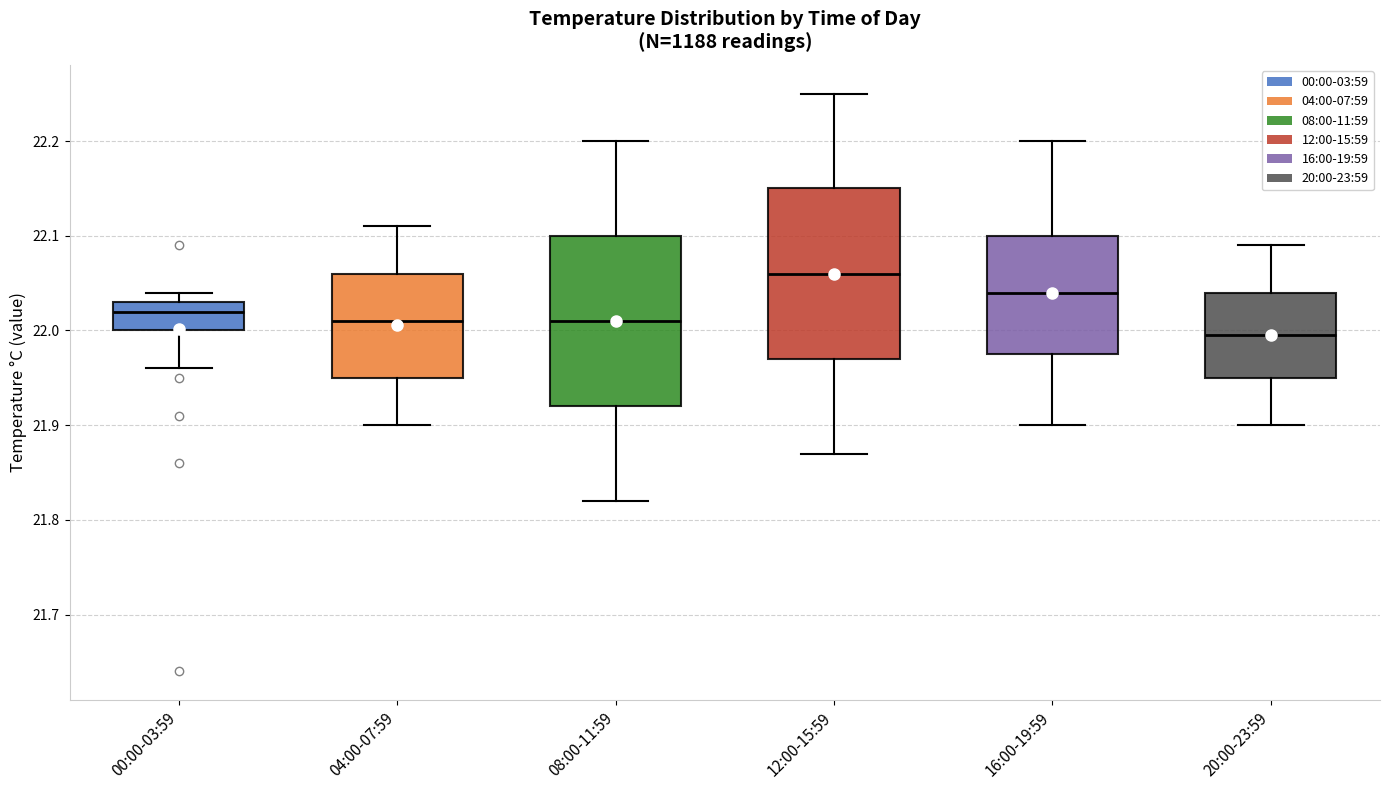

Which box's median line is the highest?

12:00-15:59